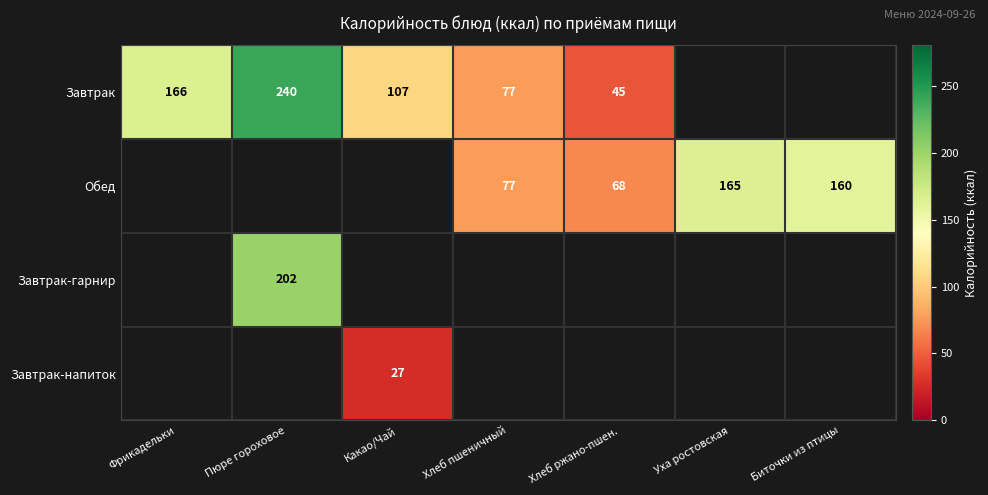

At how many categories does at least one series exceed 44?

7